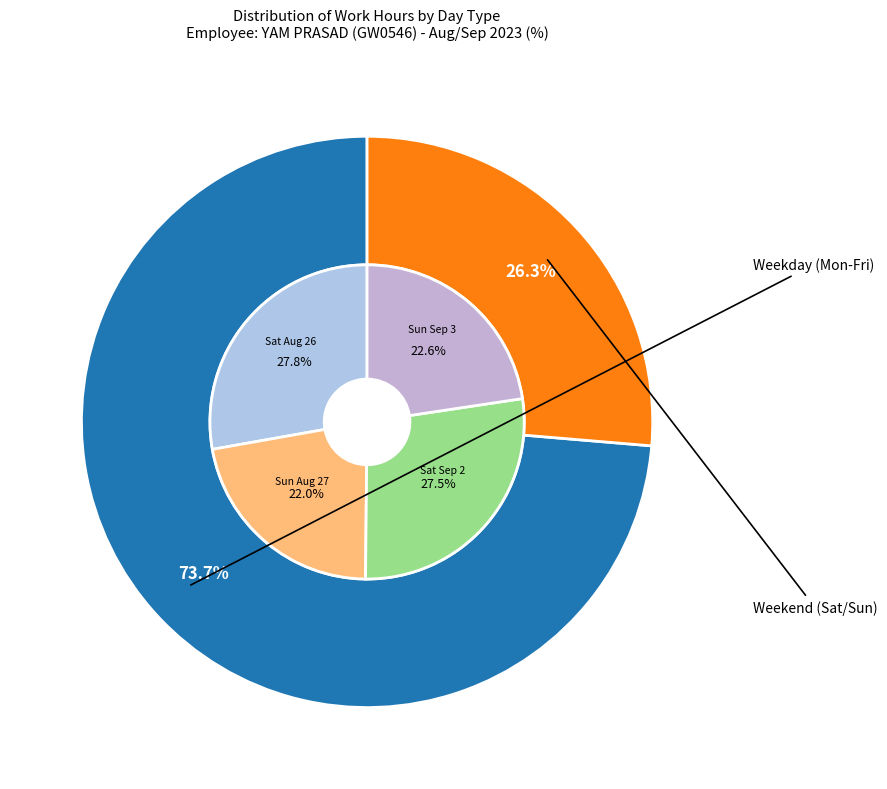

To the nearest percent, what portion does Sat 26 represent?

7%